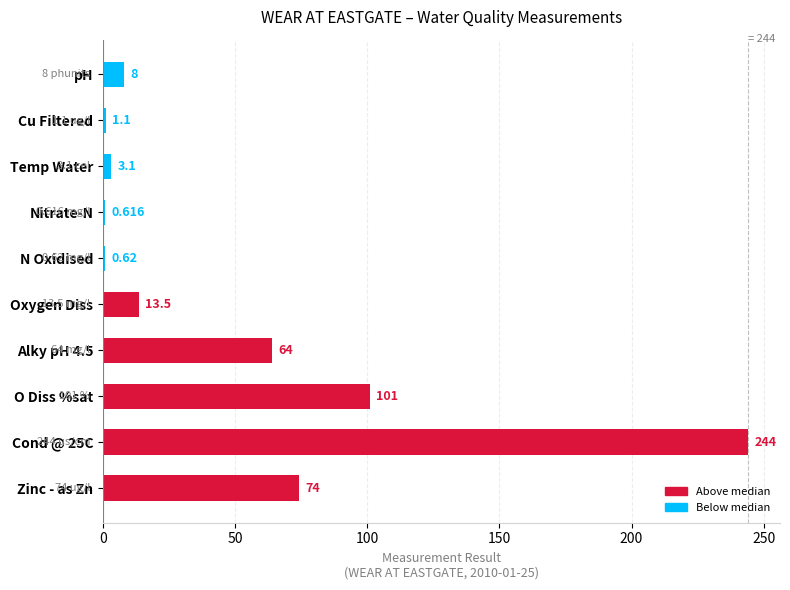

What is the average value?

51.0